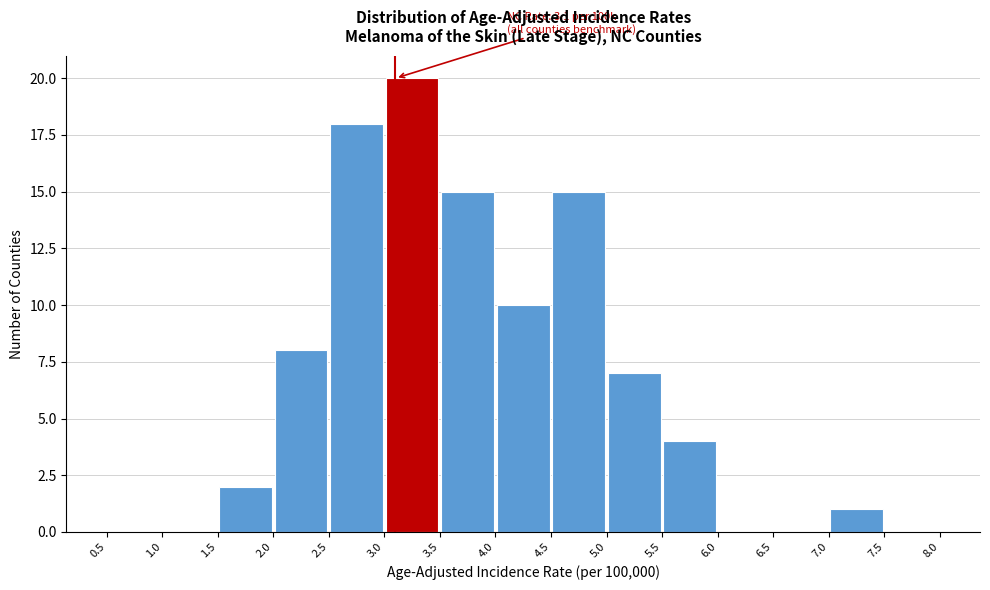

Which range on the x-axis has the tallest bar?

3.0 to 3.5